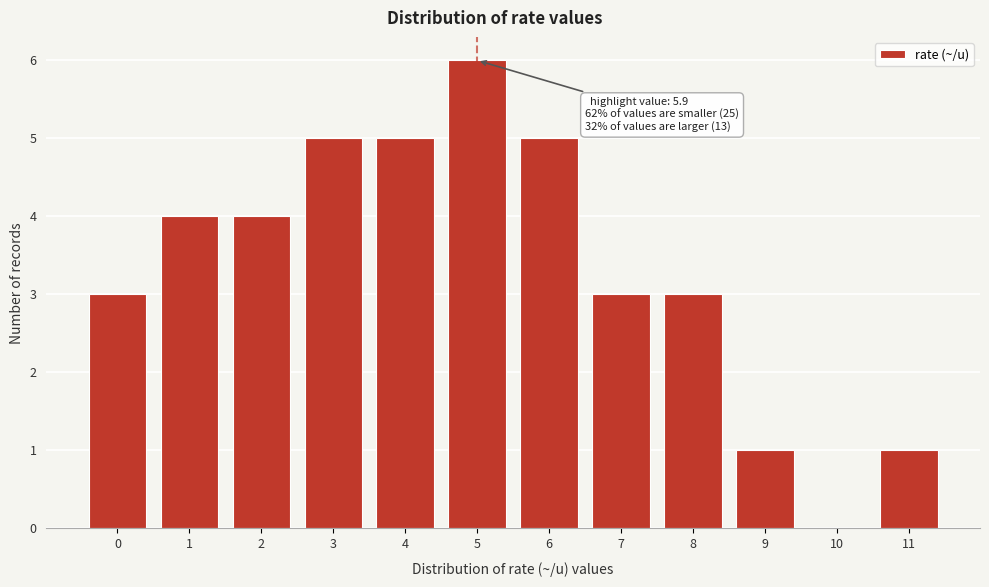

Reading left to right, transcribe all the data shown in this chart.

0=3	1=4	2=4	3=5	4=5	5=6	6=5	7=3	8=3	9=1	10=0	11=1